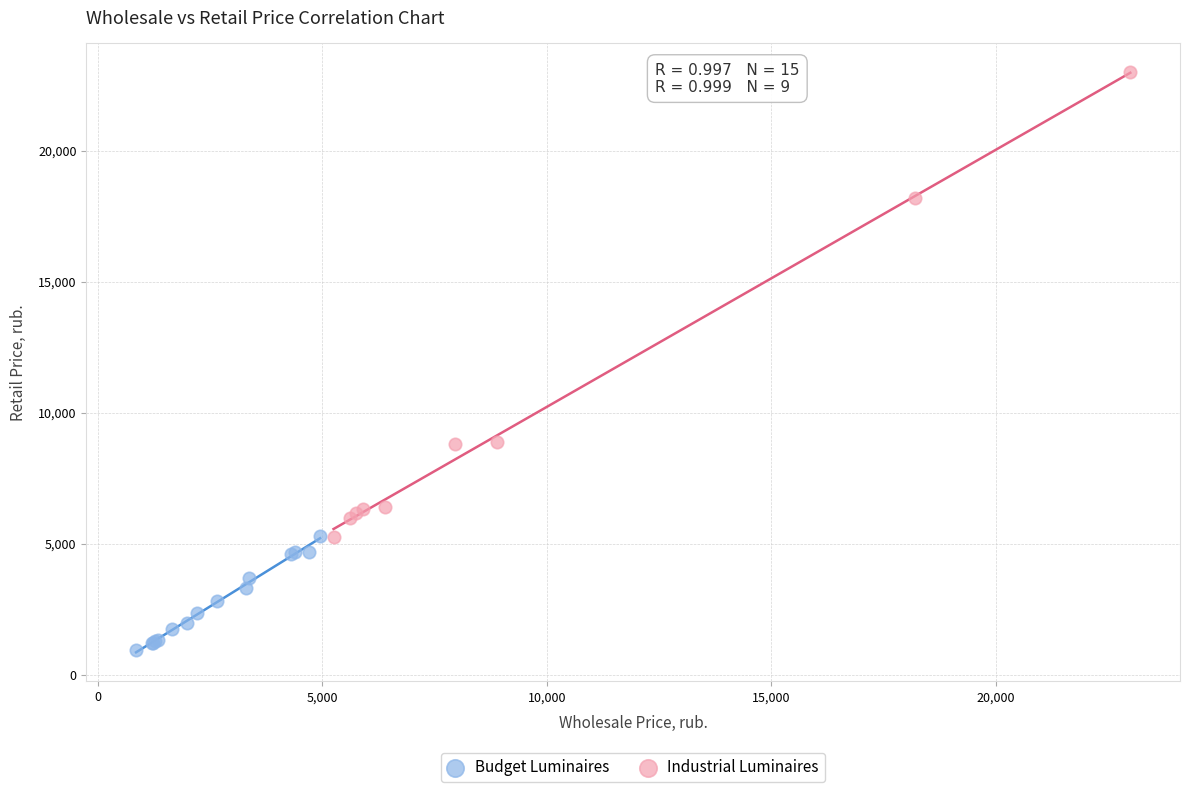

Which series has the largest Y range (max minus min)?

Industrial Luminaires